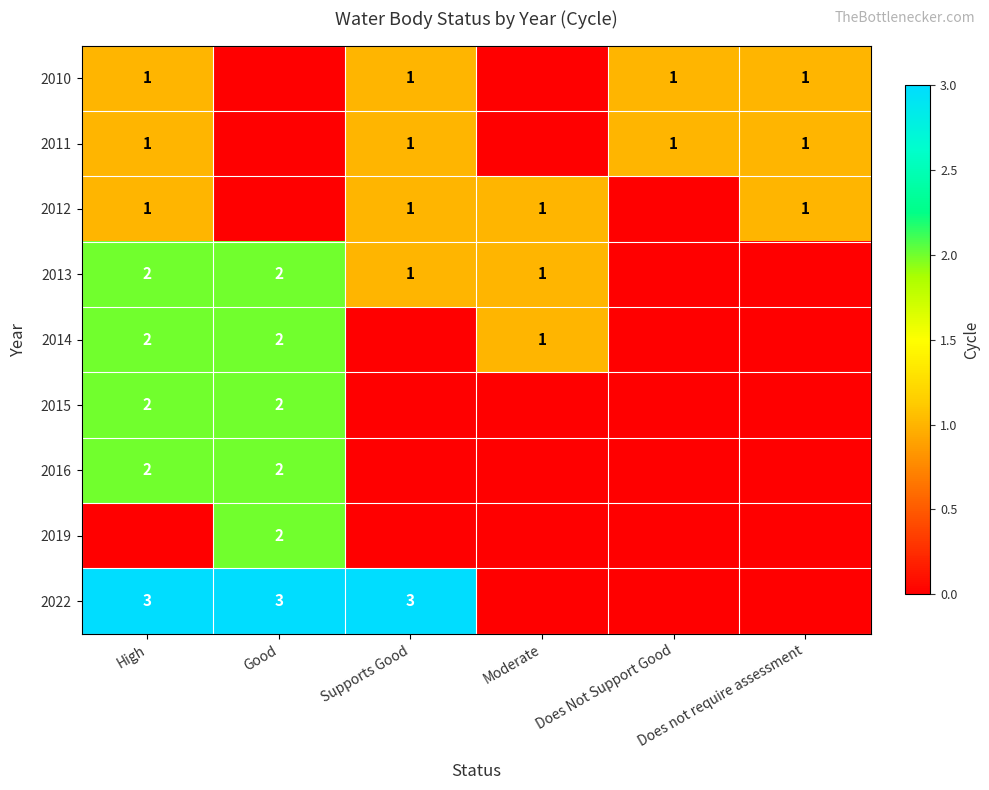

True or false: 2011 has a value of 1 at Does Not Support Good.

True